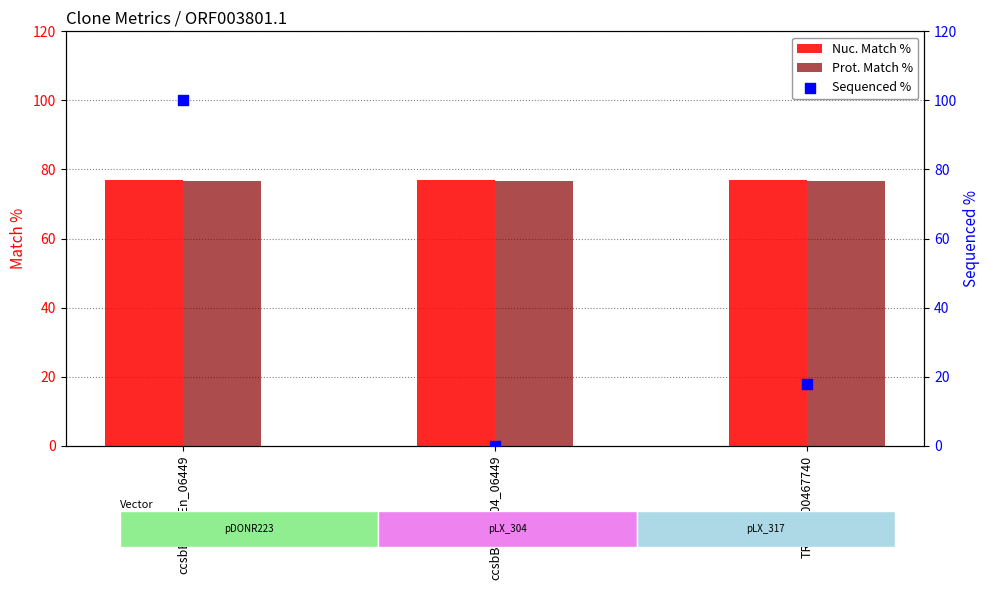

Which series has the largest total across all categories?

Nuc. Match %